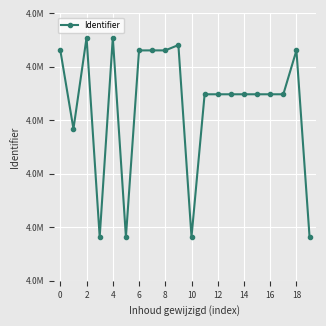

Is this an area chart (filled region under the line)?

No